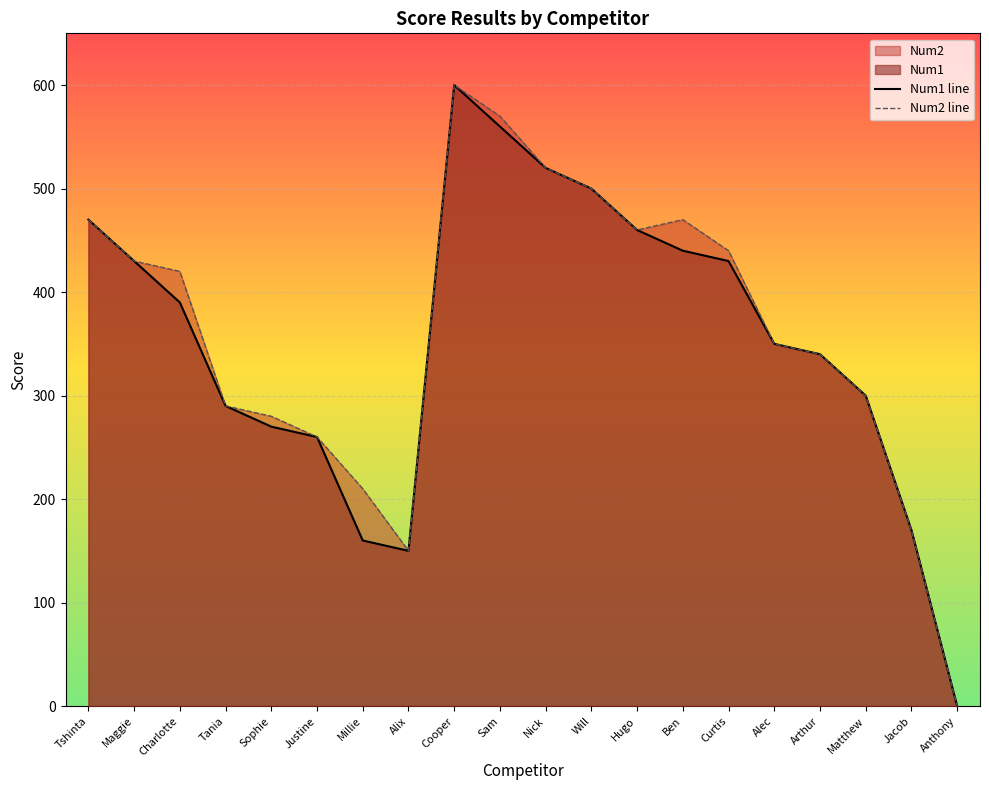

The value of Num1 line at Curtis is 430. True or false?

True